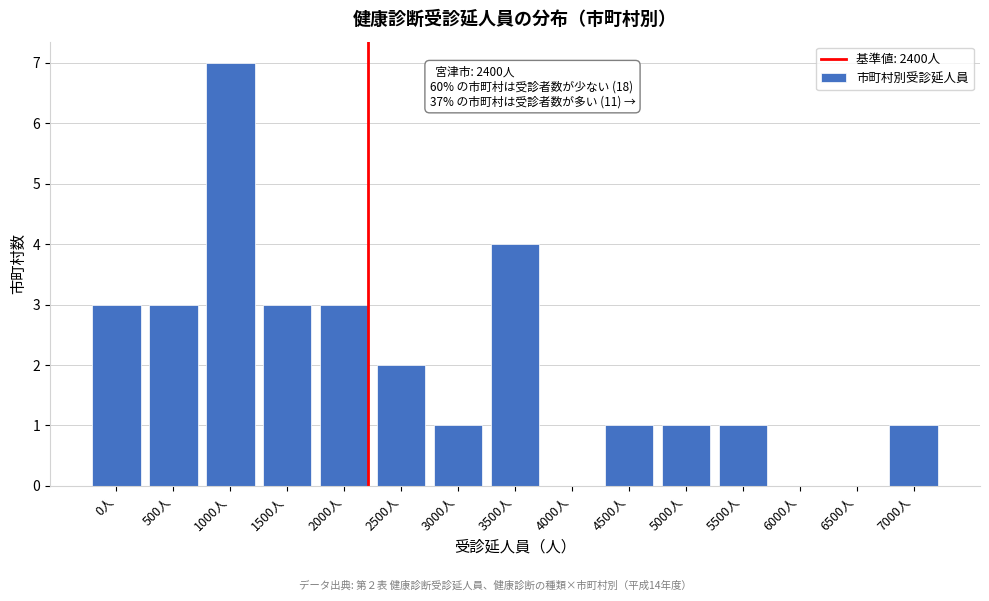

Reading right to left, what are all the values shown in this chart?

7000人=1	6500人=0	6000人=0	5500人=1	5000人=1	4500人=1	4000人=0	3500人=4	3000人=1	2500人=2	2000人=3	1500人=3	1000人=7	500人=3	0人=3